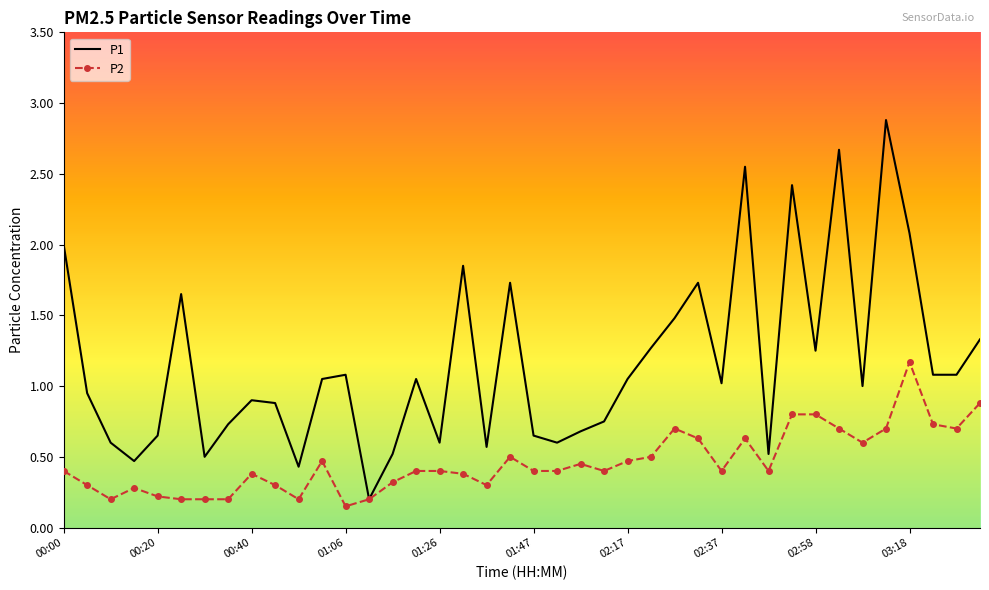

Which series has the largest range (max minus min)?

P1